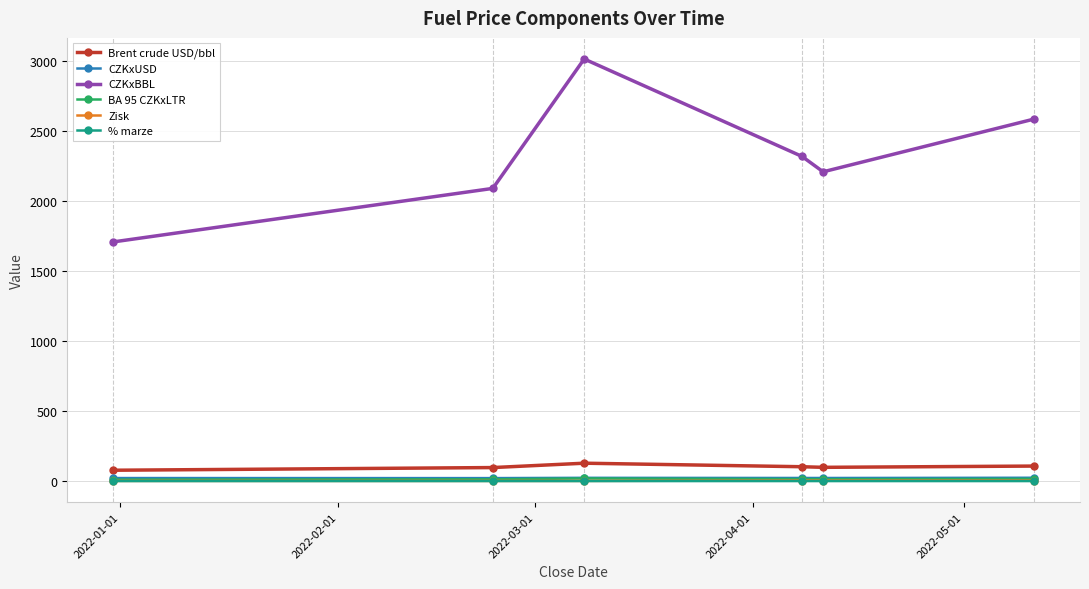

What is the sum of all BA 95 CZKxLTR values?

87.5